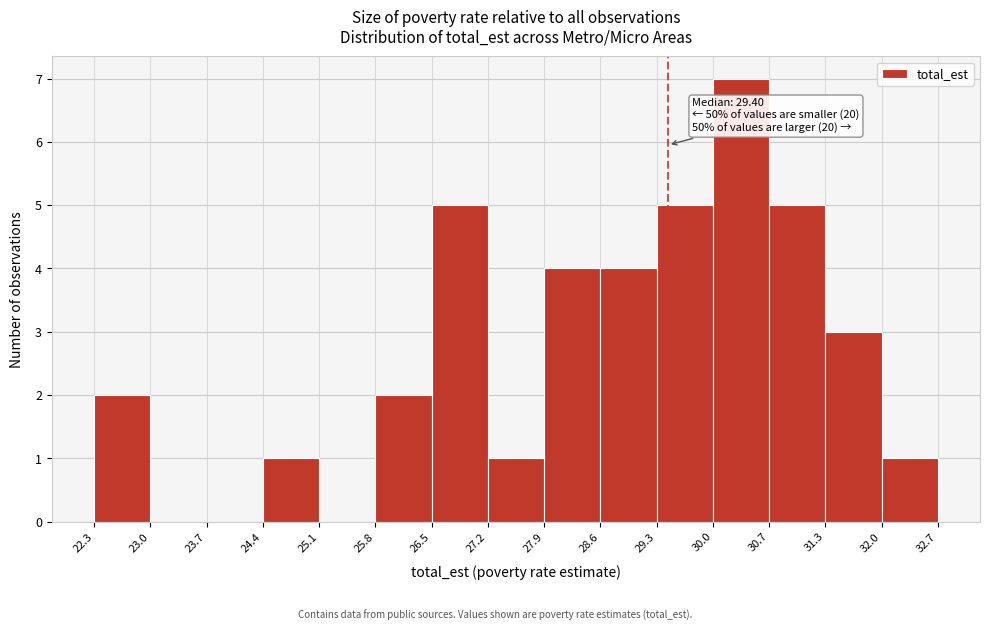

Over which range of the x-axis is the bar tallest?

30.0 to 30.7